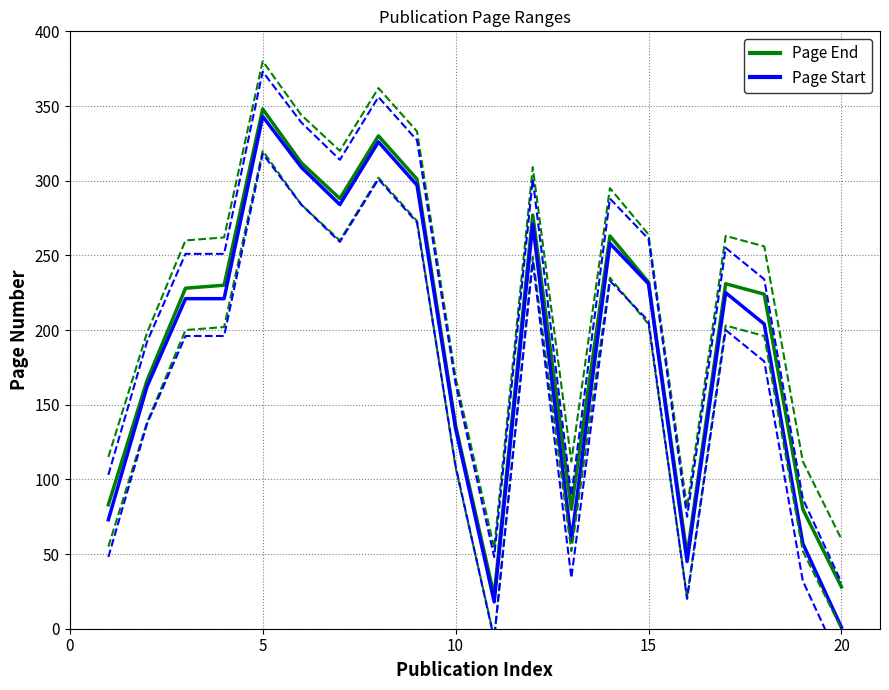

Is it true that Page End equals 136 at 10?

True